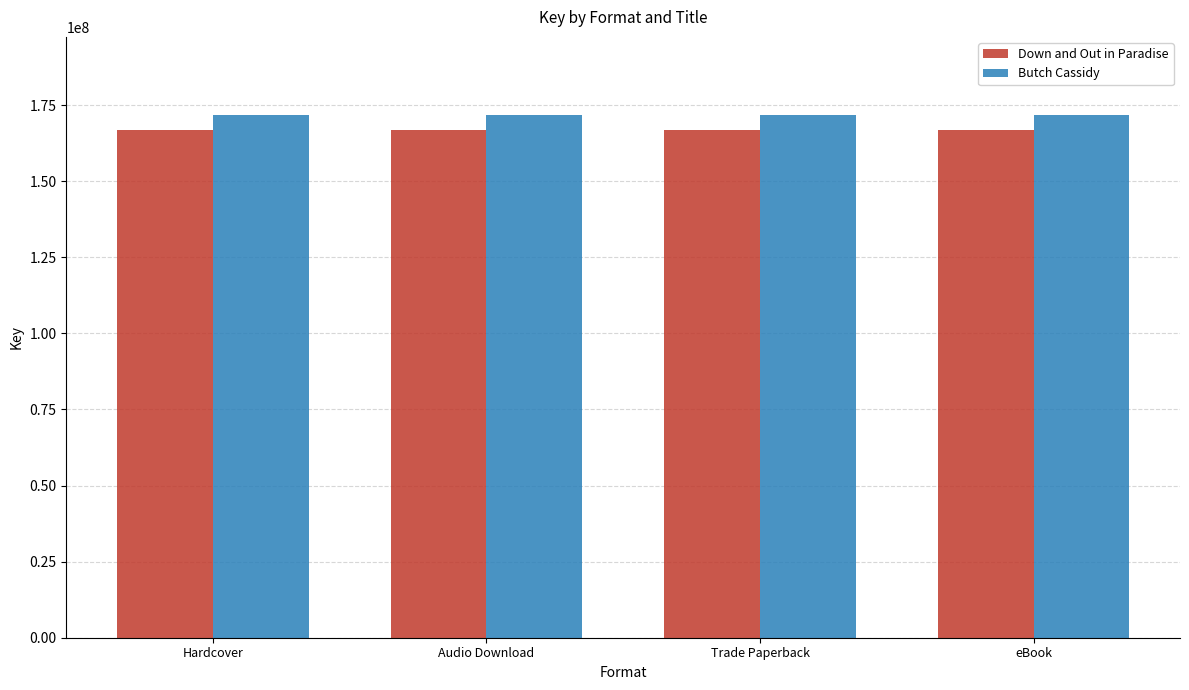

Rank the series by their maximum value, from lowest to highest.

Down and Out in Paradise, Butch Cassidy